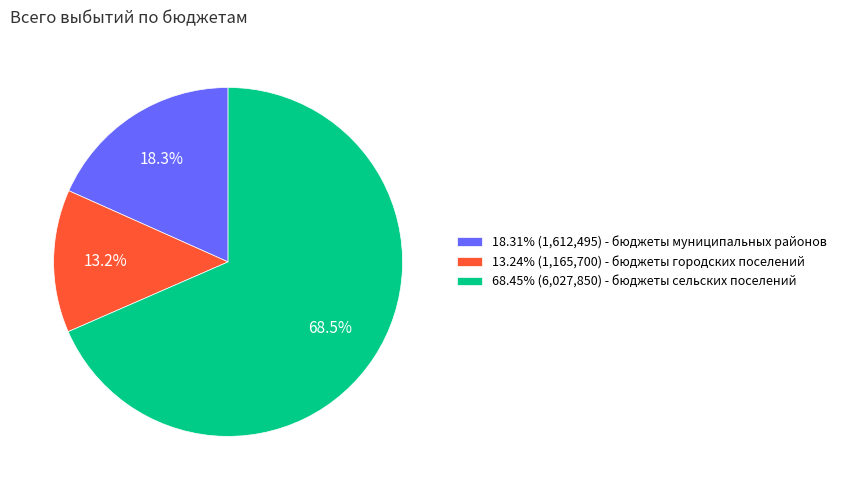

What portion of the pie excludes 68.45% (6,027,850) - бюджеты сельских поселений?

31.5%